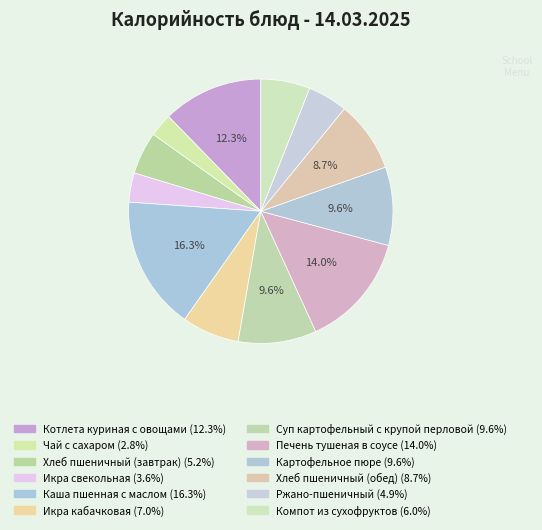

To the nearest percent, what is the difference between the Котлета куриная с овощами and Картофельное пюре slice percentages?

3%